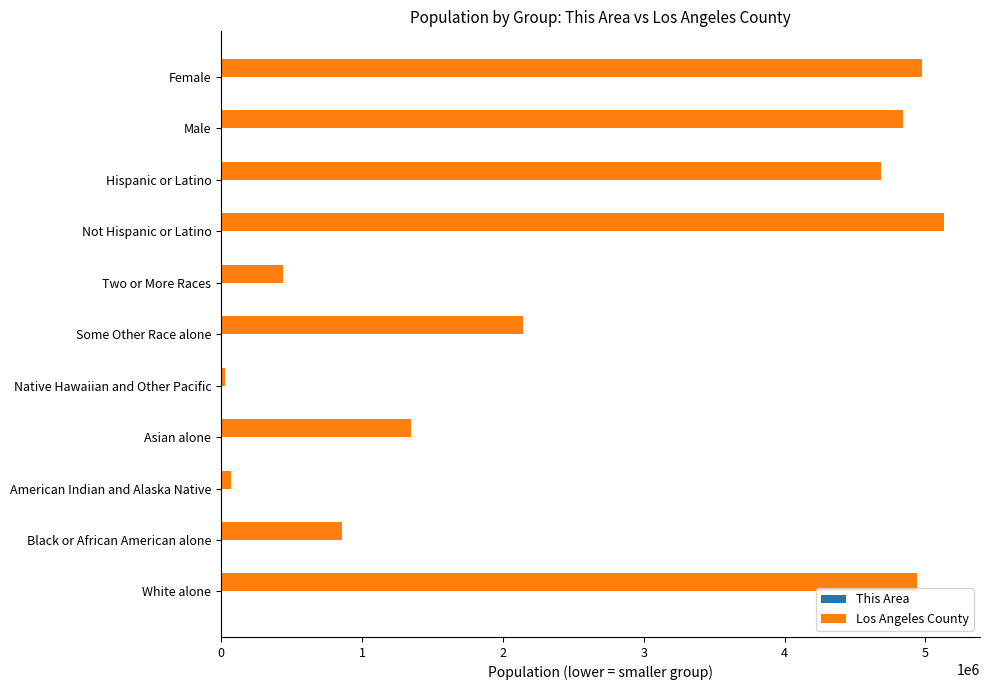

The Los Angeles County series shows 203339 at Two or More Races. True or false?

False